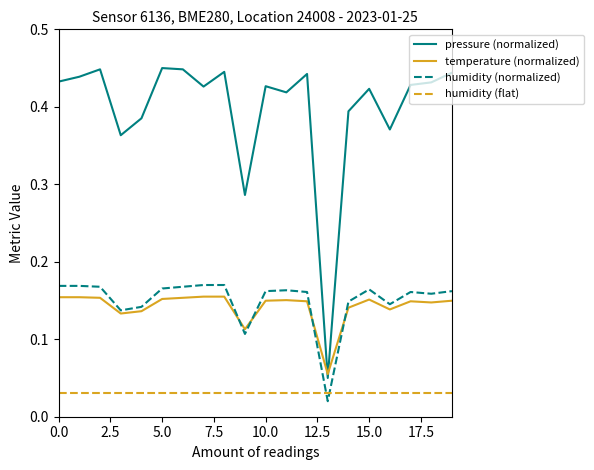

What are all the series names shown in the legend?

pressure (normalized), temperature (normalized), humidity (normalized), humidity (flat)